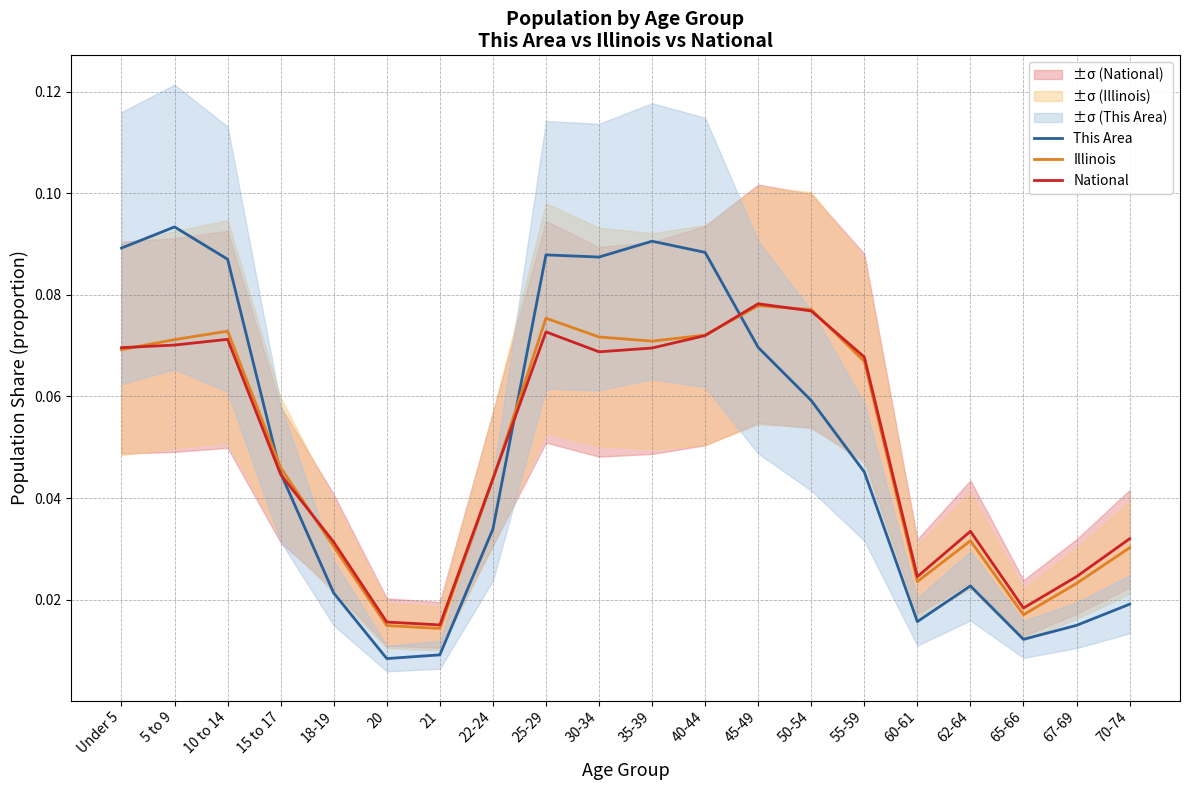

What is the label of the 11th point from the right?

30-34